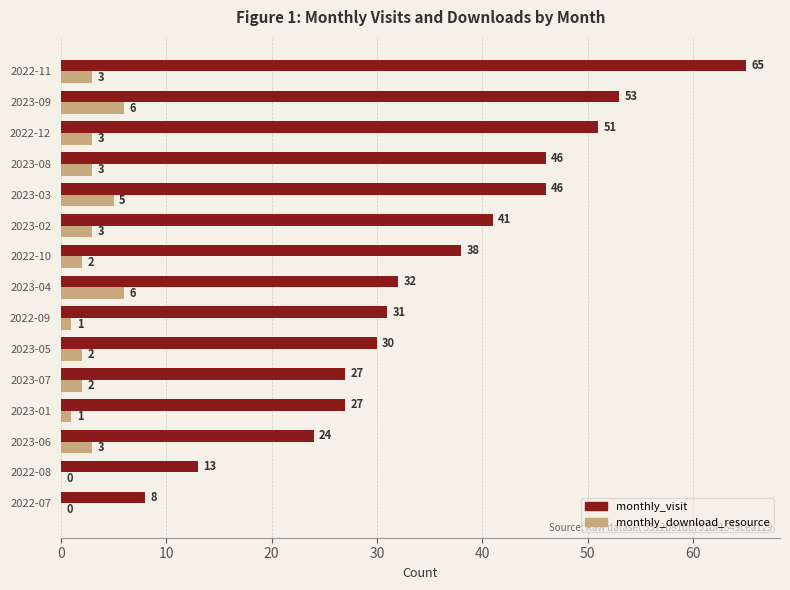

The monthly_download_resource series shows 0 at 2022-07. True or false?

True